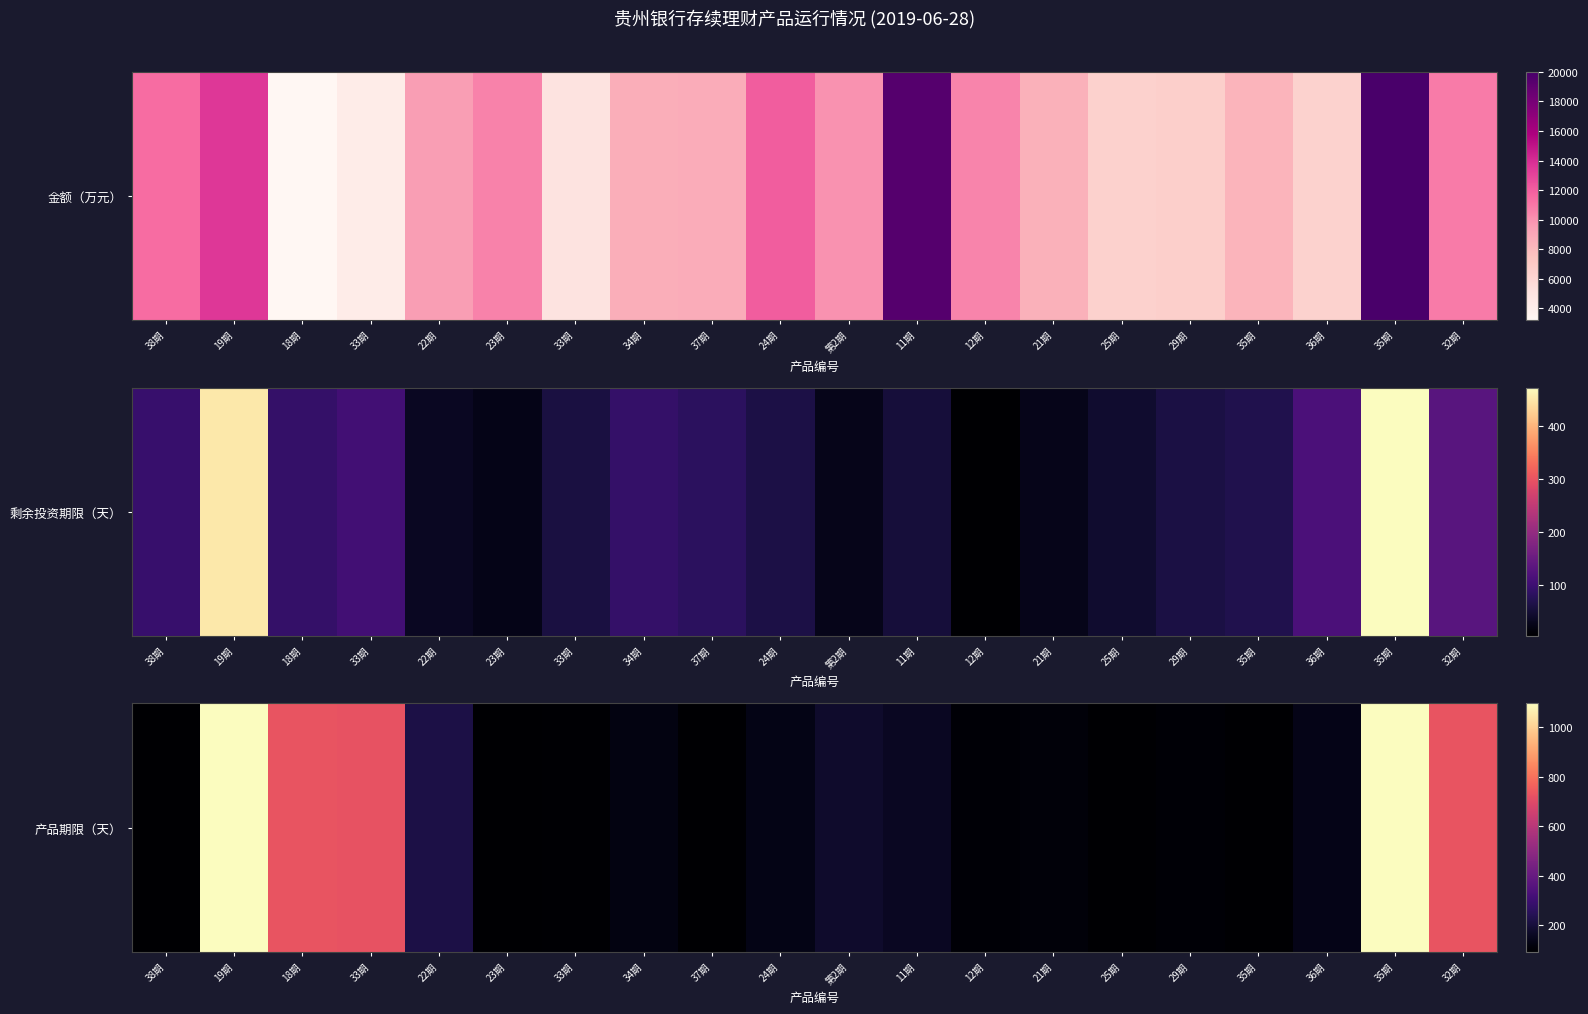

Approximately how many times larger is the value at 34期 compared to 12期?

1.2